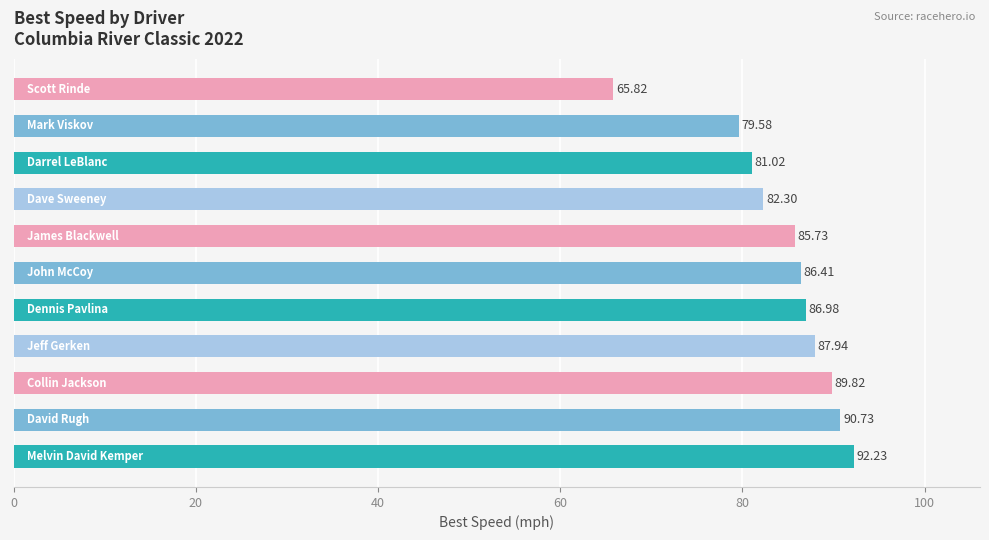

What is the average value?

84.4